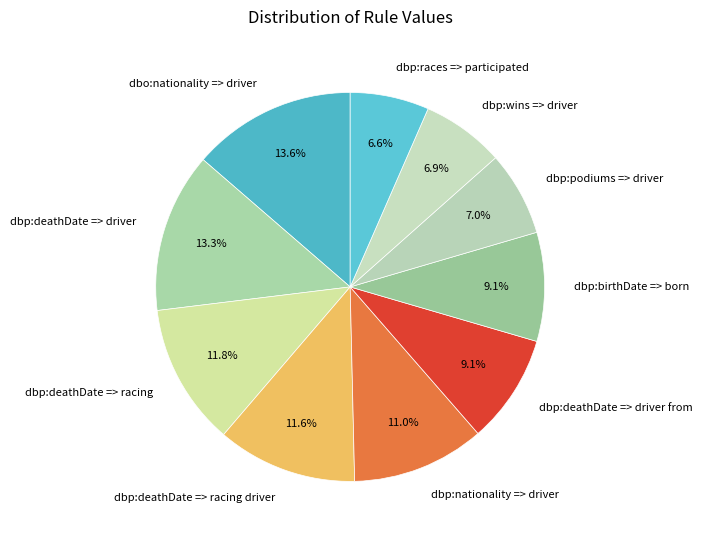

How many slices are in this pie chart?

10